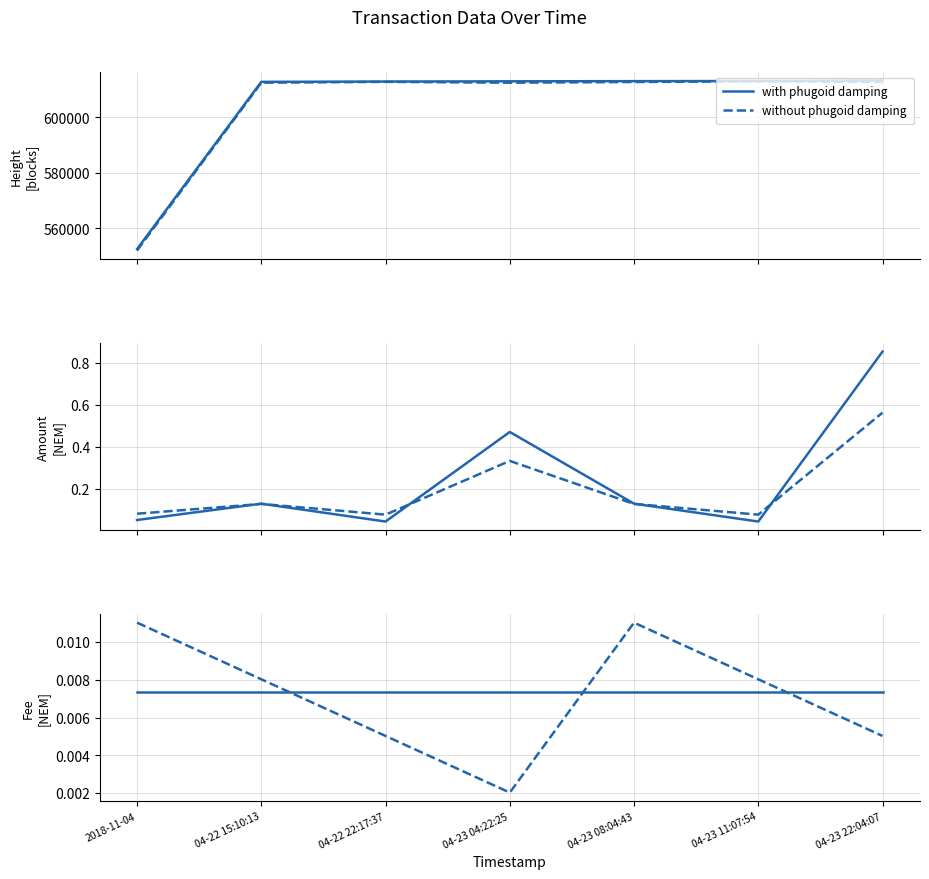

How many intersections are there between without phugoid damping and with phugoid damping?

3